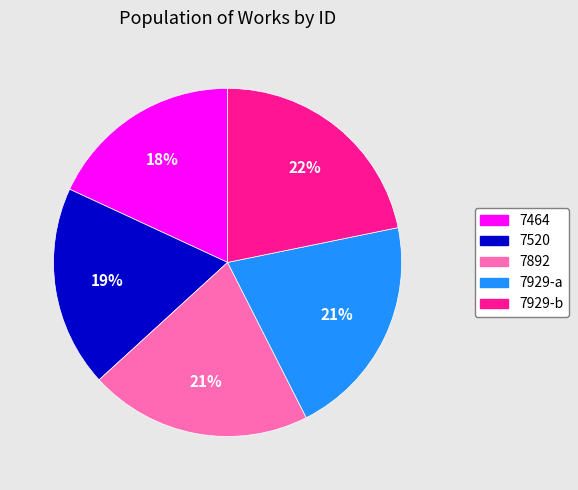

Which has a higher value, 7892 or 7929-b?

7929-b